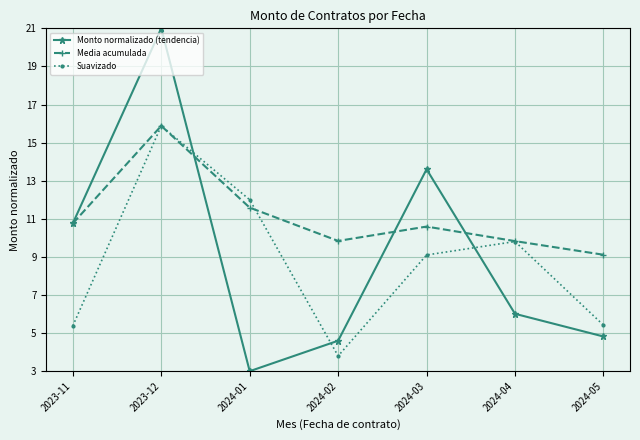

How many values in the Suavizado series exceed 9?

4